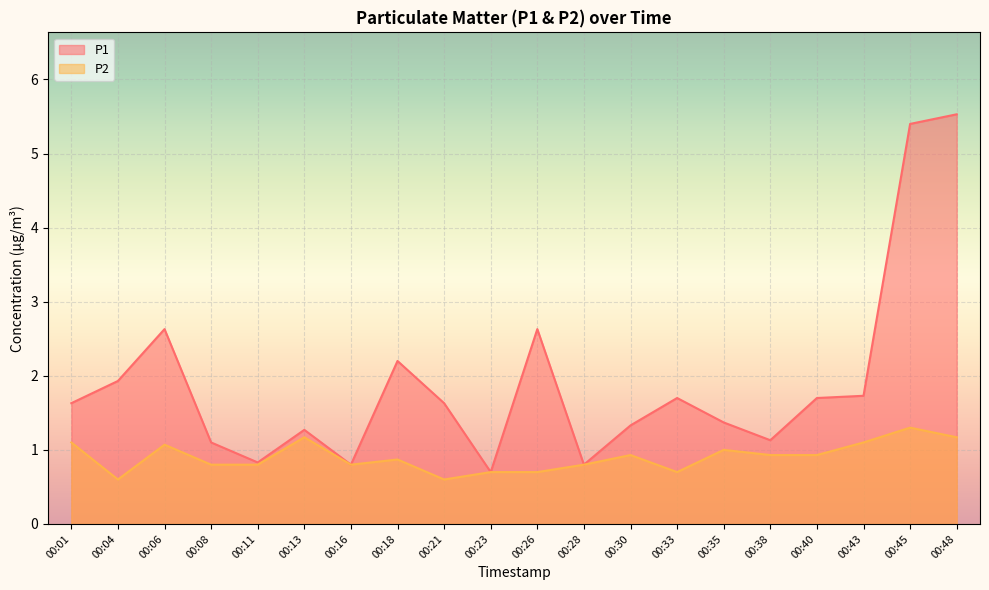

True or false: P1 and P2 intersect in this chart.

False